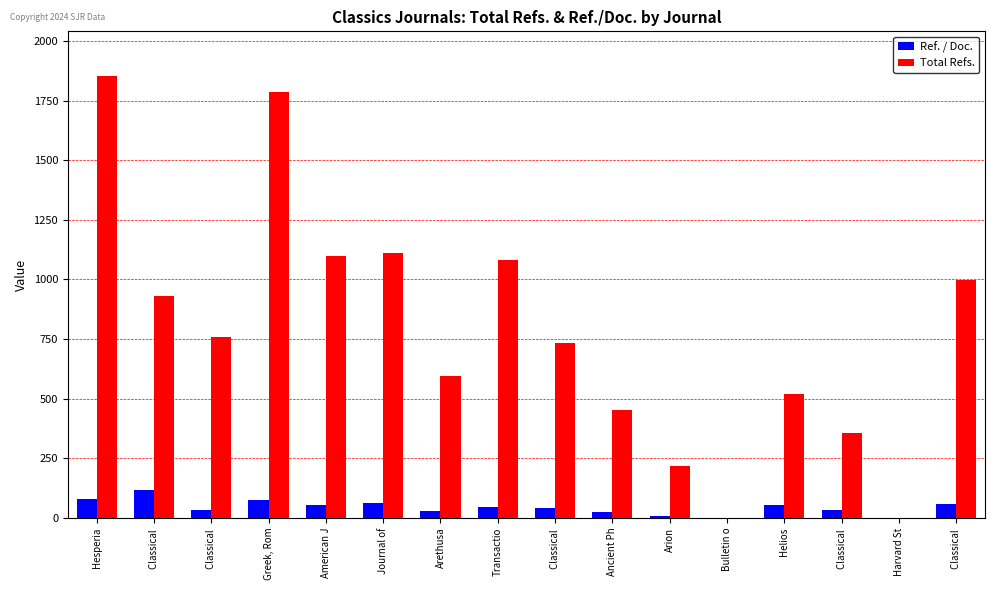

Are the bars horizontal?

No